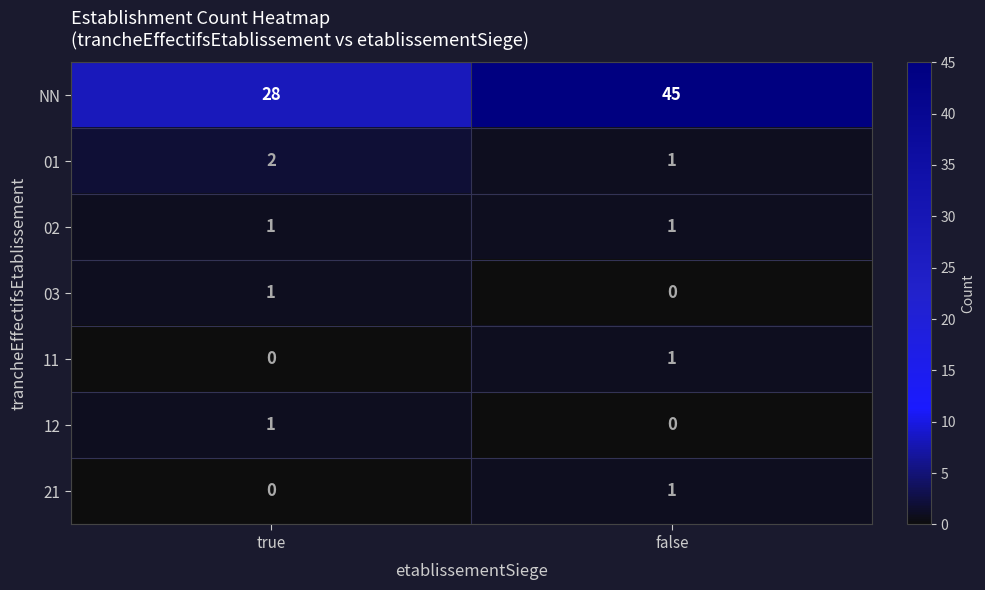

What is the total value across all series at false?

49